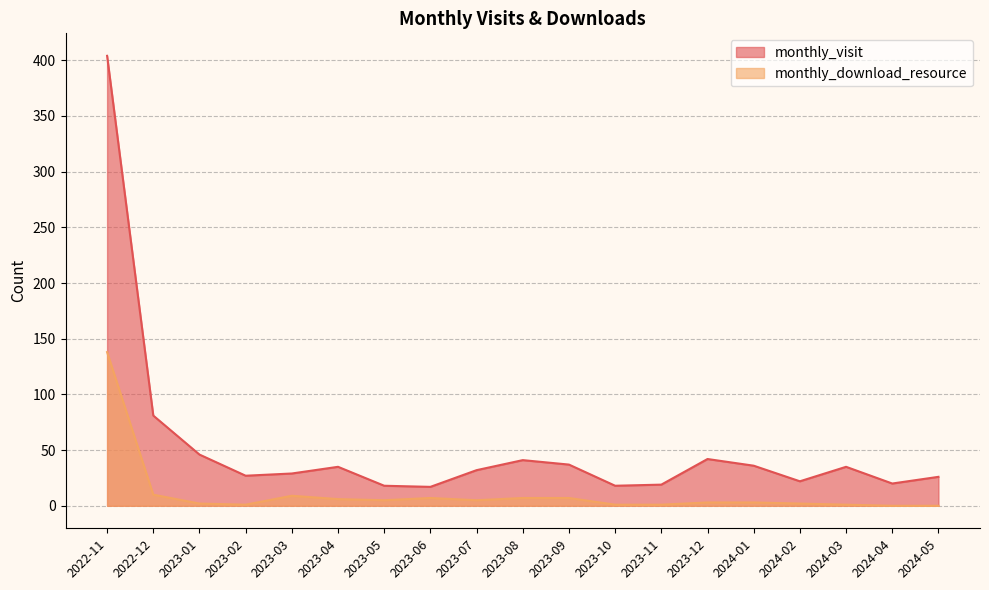

At how many categories does at least one series exceed 403?

1